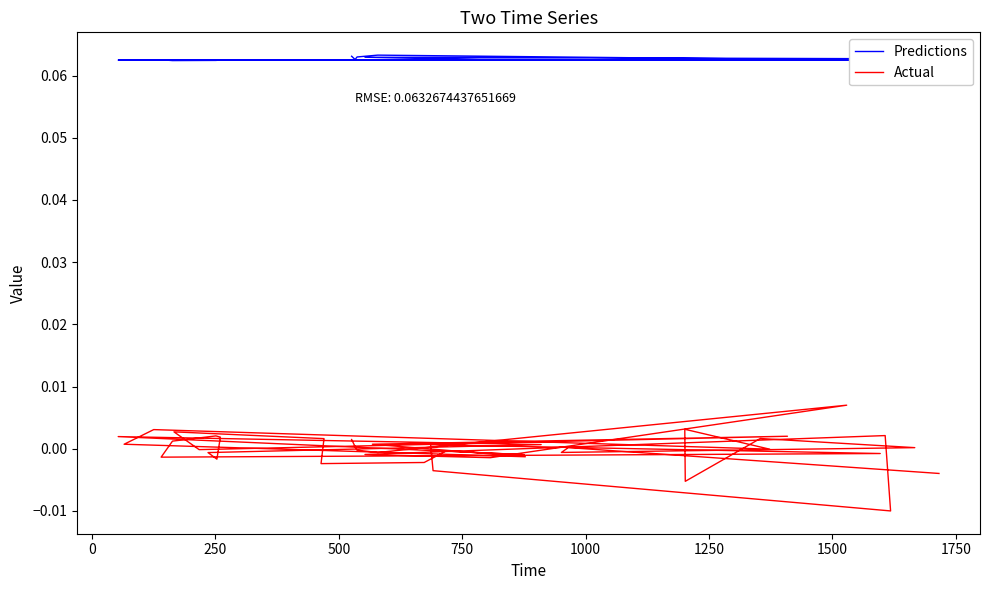

Is this an area chart (filled region under the line)?

No